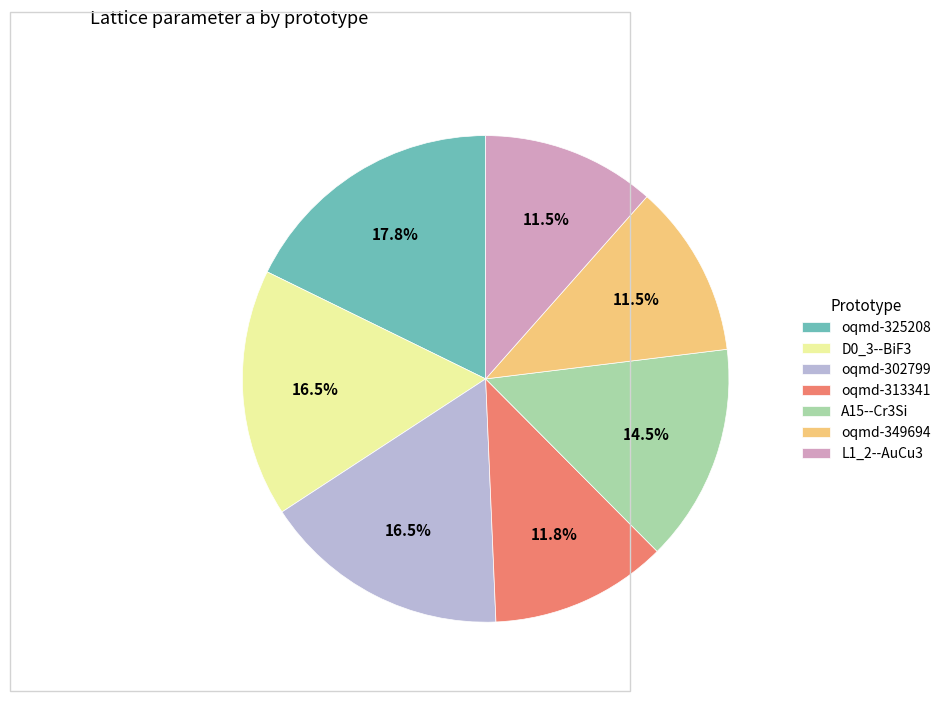

Is there a majority slice in this chart?

No